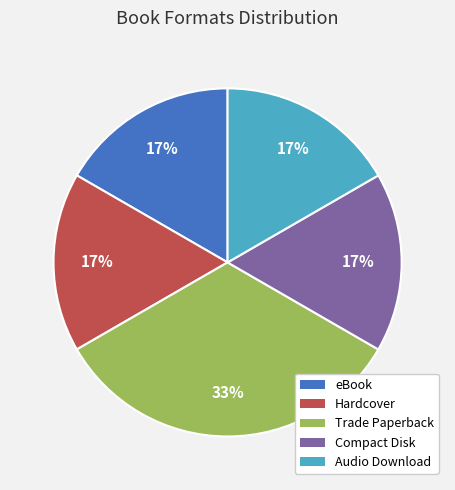

Do Audio Download and Compact Disk together represent more than half of the pie?

No